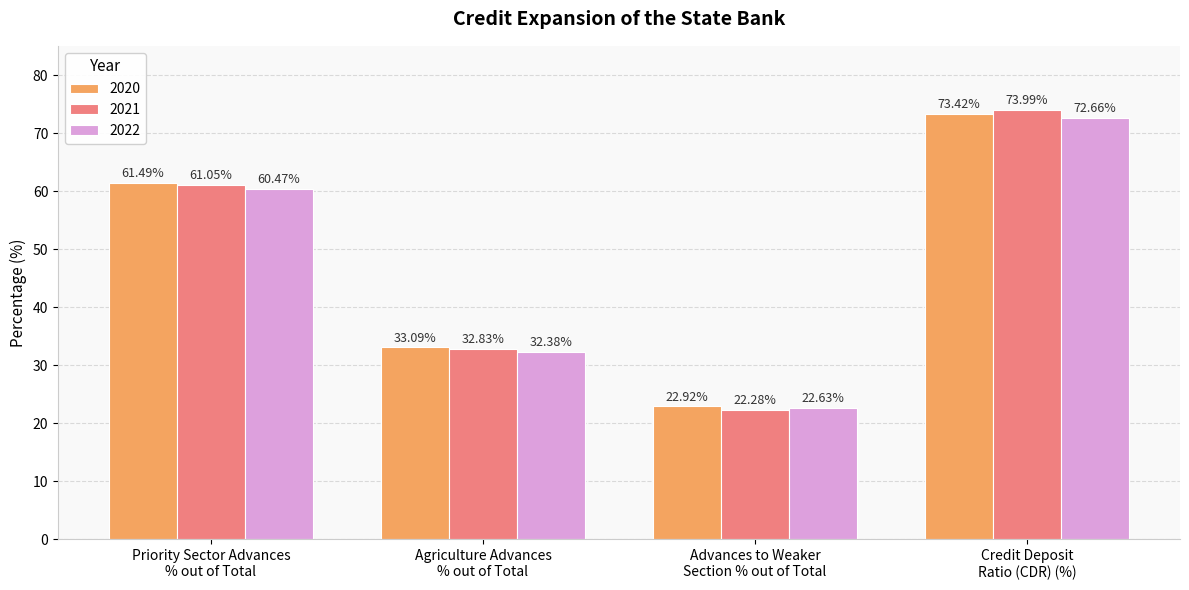

What is the label of the 1st bar from the left?

Priority Sector Advances
% out of Total